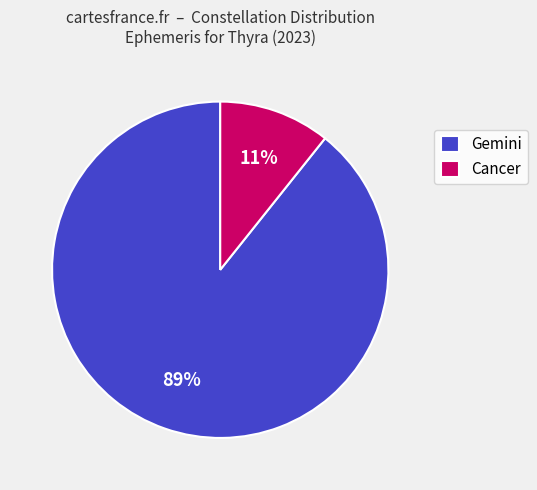

True or false: Gemini accounts for 84% of the total.

False